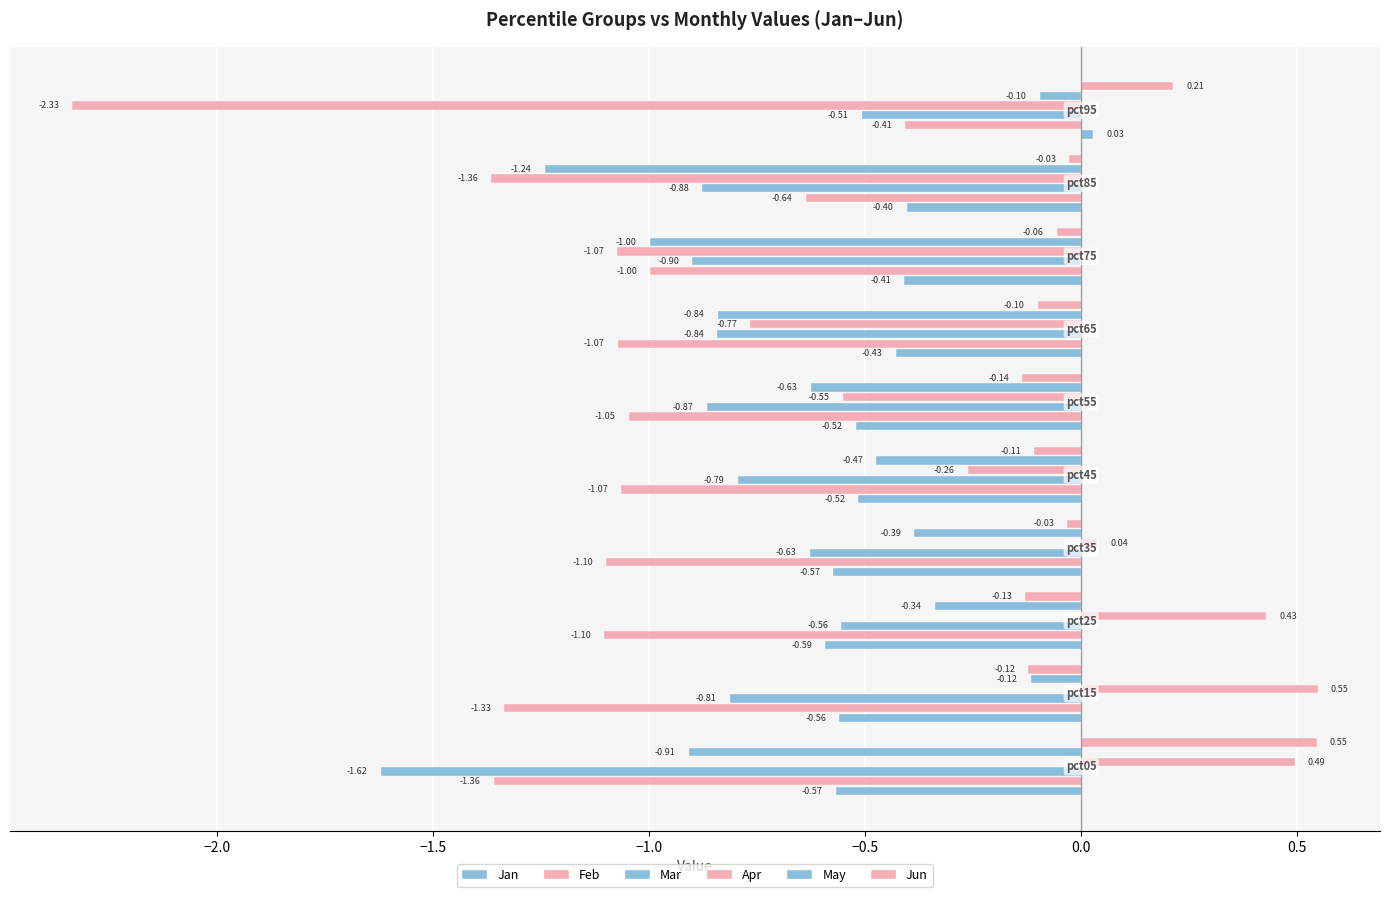

What is the difference between the maximum and minimum values in the Feb series?

1.0